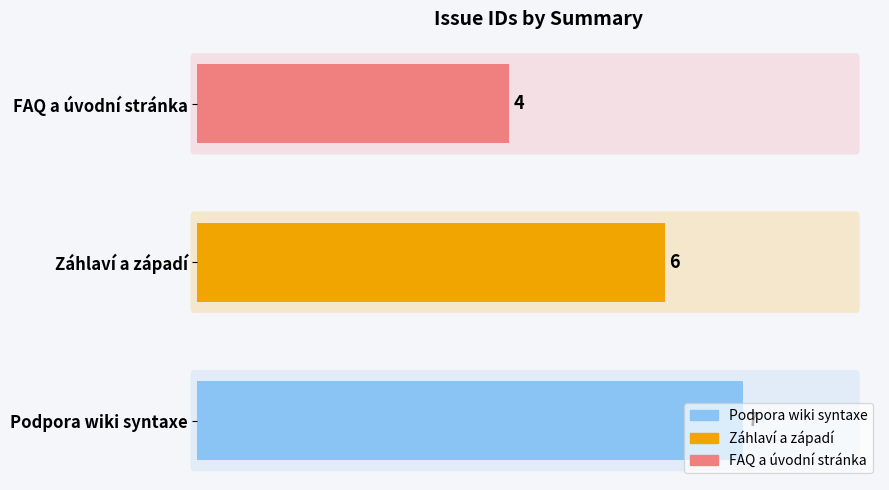

Rank the categories by value from highest to lowest.

Podpora wiki syntaxe, Záhlaví a západí, FAQ a úvodní stránka